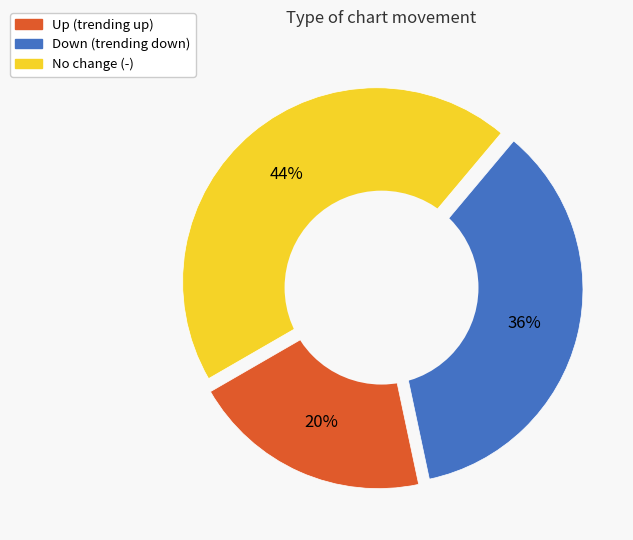

Combined, what portion of the pie is up and down?

55.6%